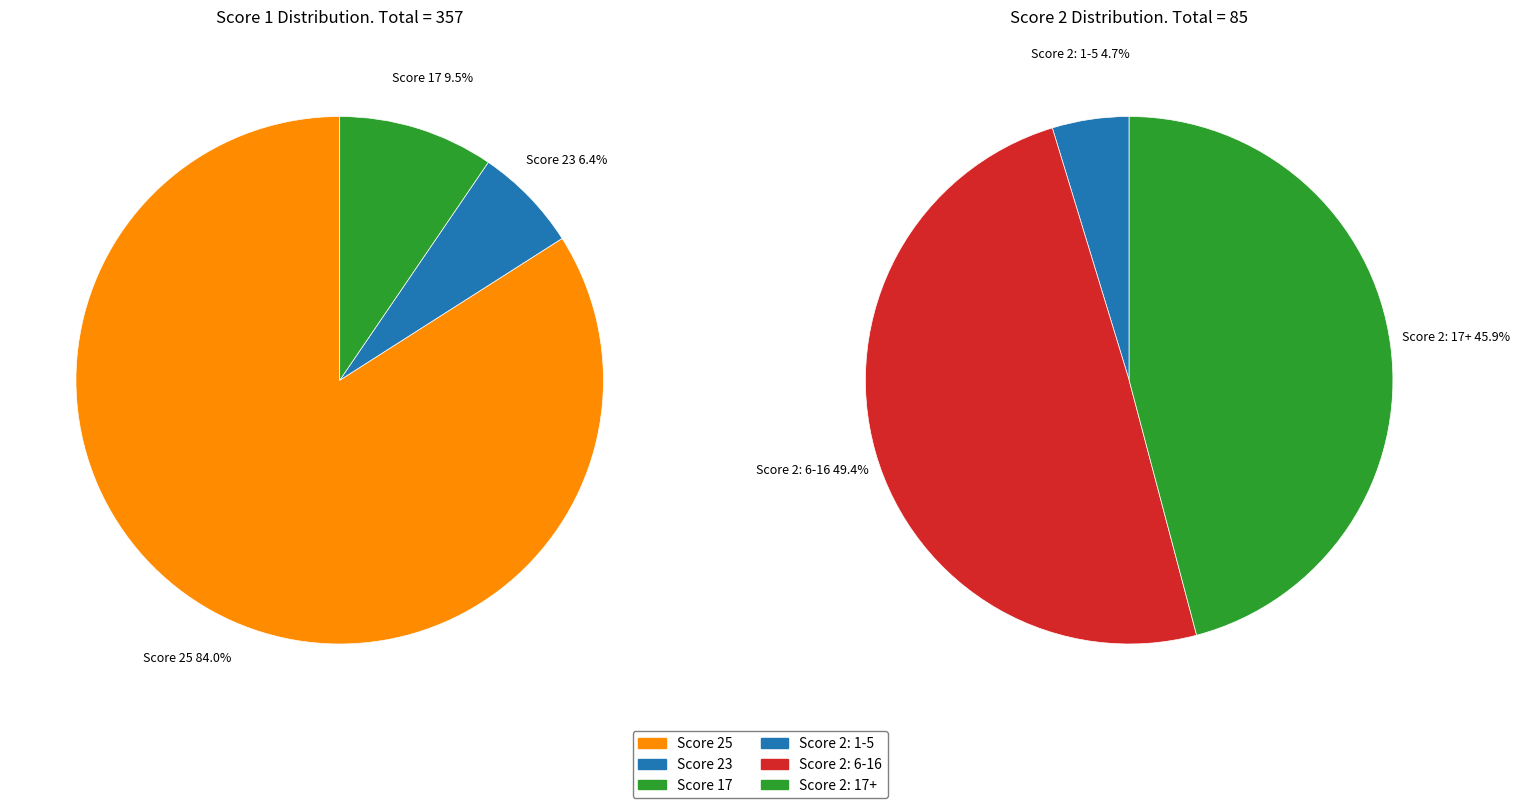

Is there a majority slice in this chart?

No